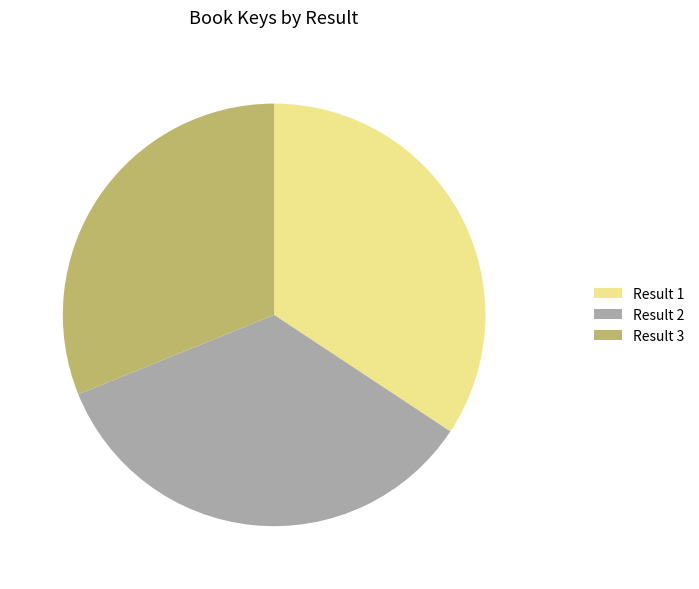

The Result 1 slice represents 45% of the pie. True or false?

False